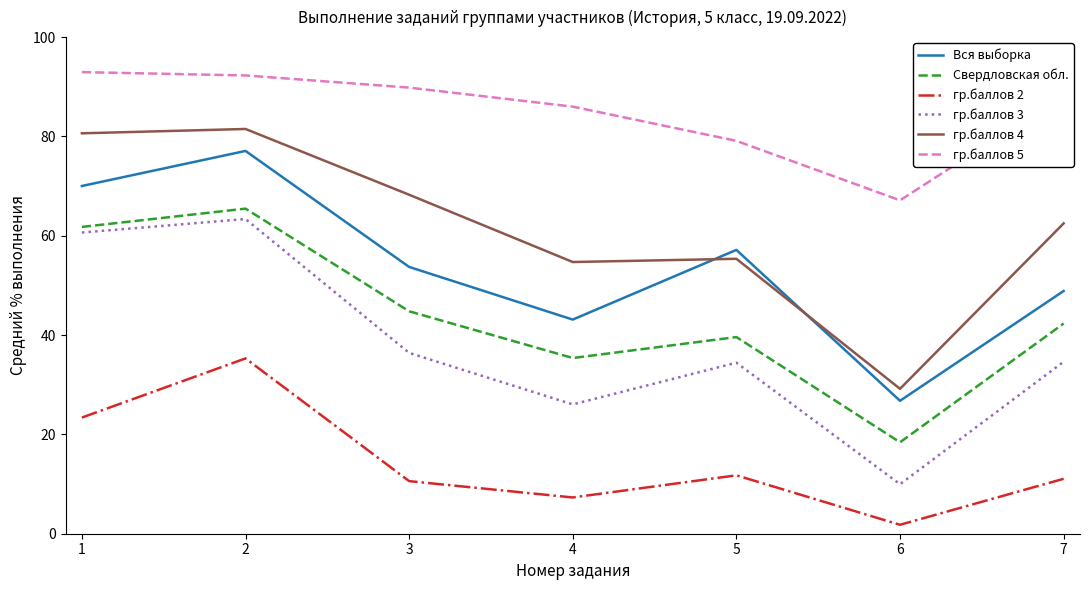

The value of гр.баллов 3 at 3 is 24.5. True or false?

False